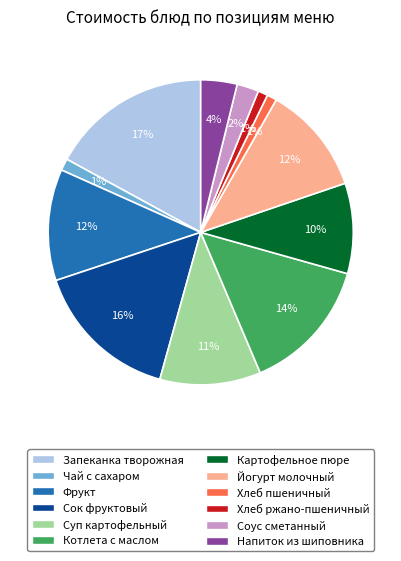

Is Запеканка творожная the majority of the pie?

No